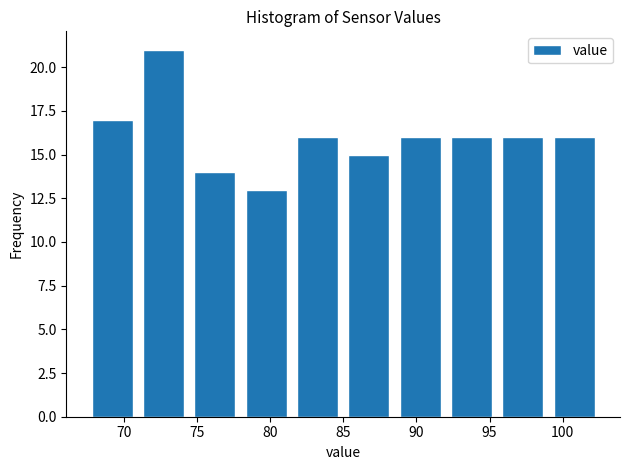

Reading left to right, transcribe this chart: for each bar, give the range it covers on the x-axis and its height. Neither the bar edges nor the heights are printed on the chart, so give them approximately, as read against the axes.

68.0 to 71.5: 17
71.5 to 75.0: 21
75.0 to 78.5: 14
78.5 to 82.0: 13
82.0 to 85.5: 16
85.5 to 89.0: 15
89.0 to 92.5: 16
92.5 to 96.0: 16
96.0 to 99.5: 16
99.5 to 103.0: 16